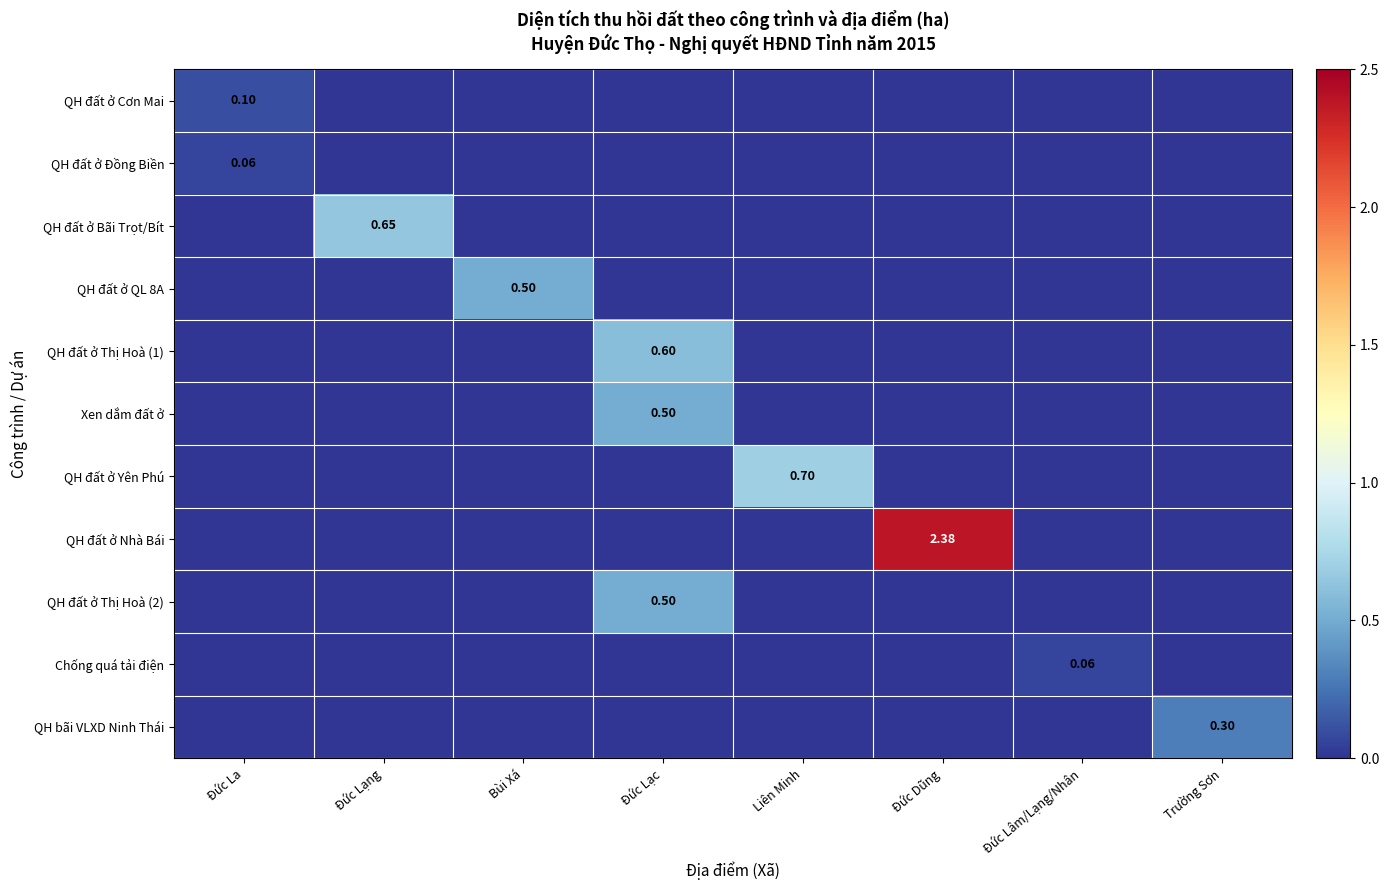

At how many categories does at least one series exceed 0?

8